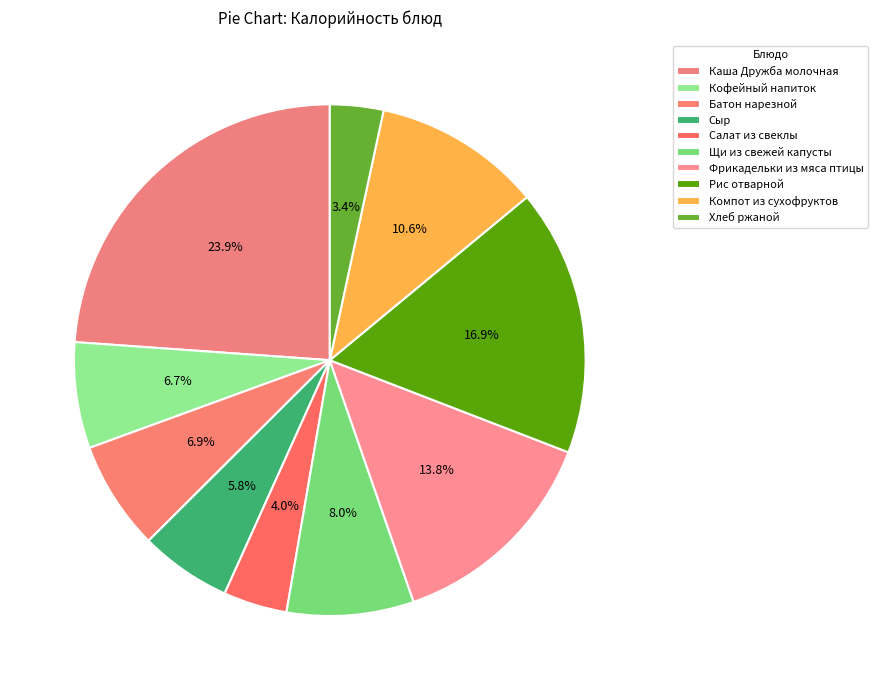

How much of the chart is everything except Батон нарезной?

93.1%